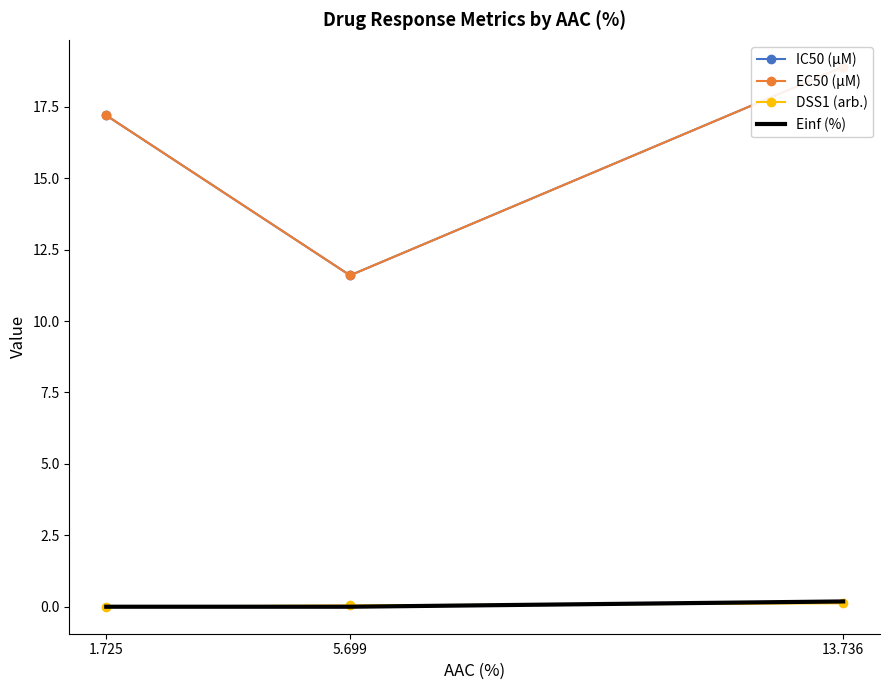

Which series has the widest spread of values?

IC50 (µM)